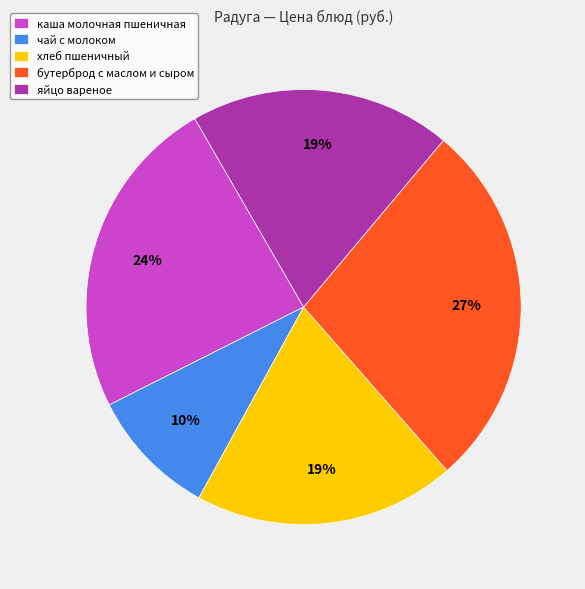

To the nearest percent, what is the difference between the бутерброд с маслом и сыром and яйцо вареное slice percentages?

8%